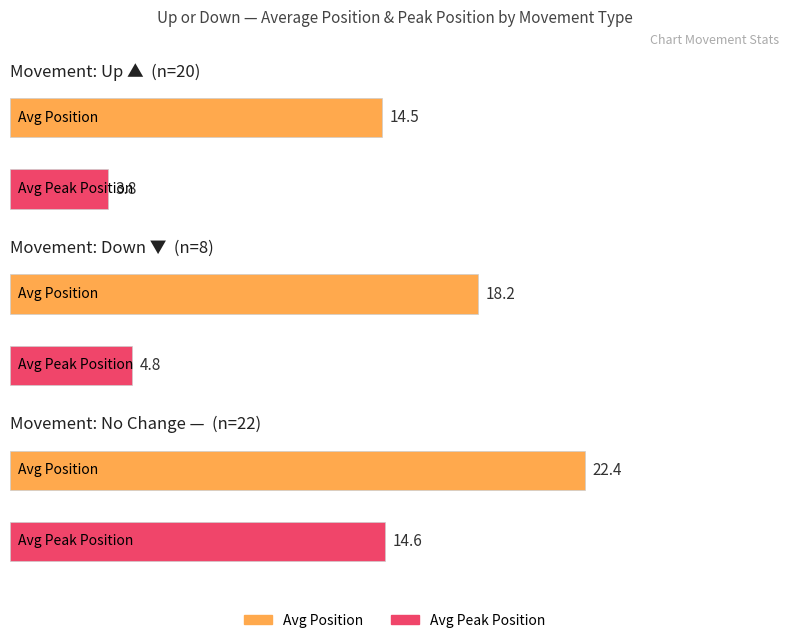

At which label is up closest to 11?

avg_position